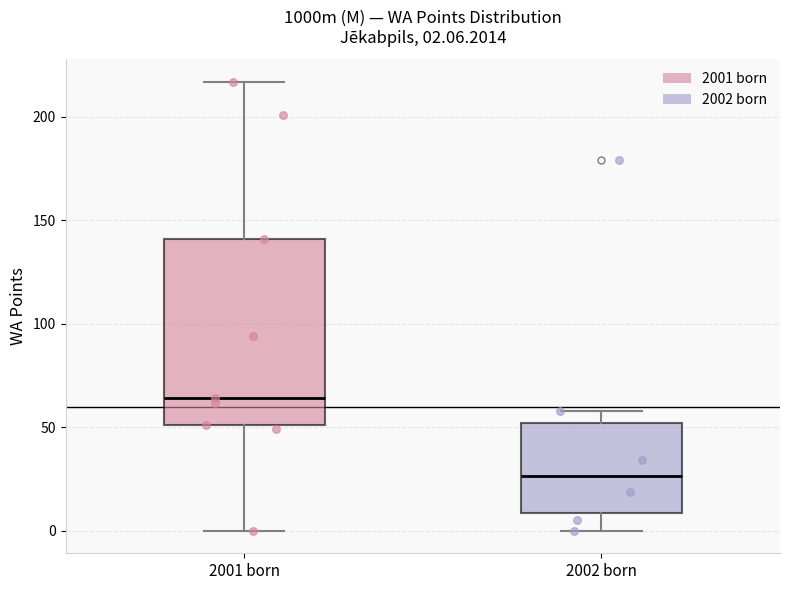

Which box's median line is the highest?

2001 born